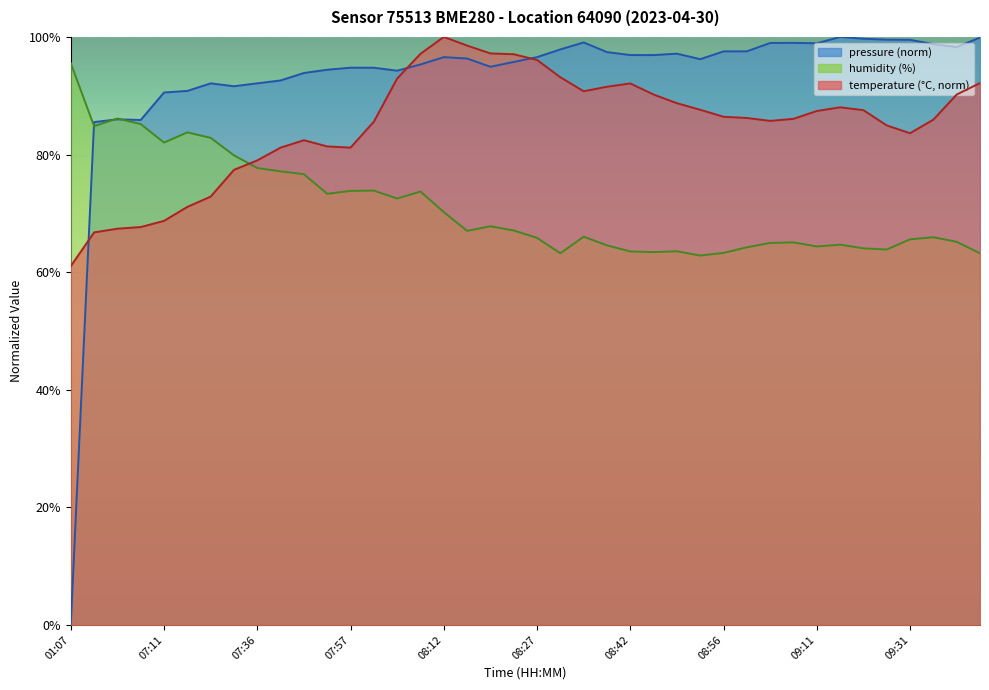

Which series has the largest range (max minus min)?

pressure_norm